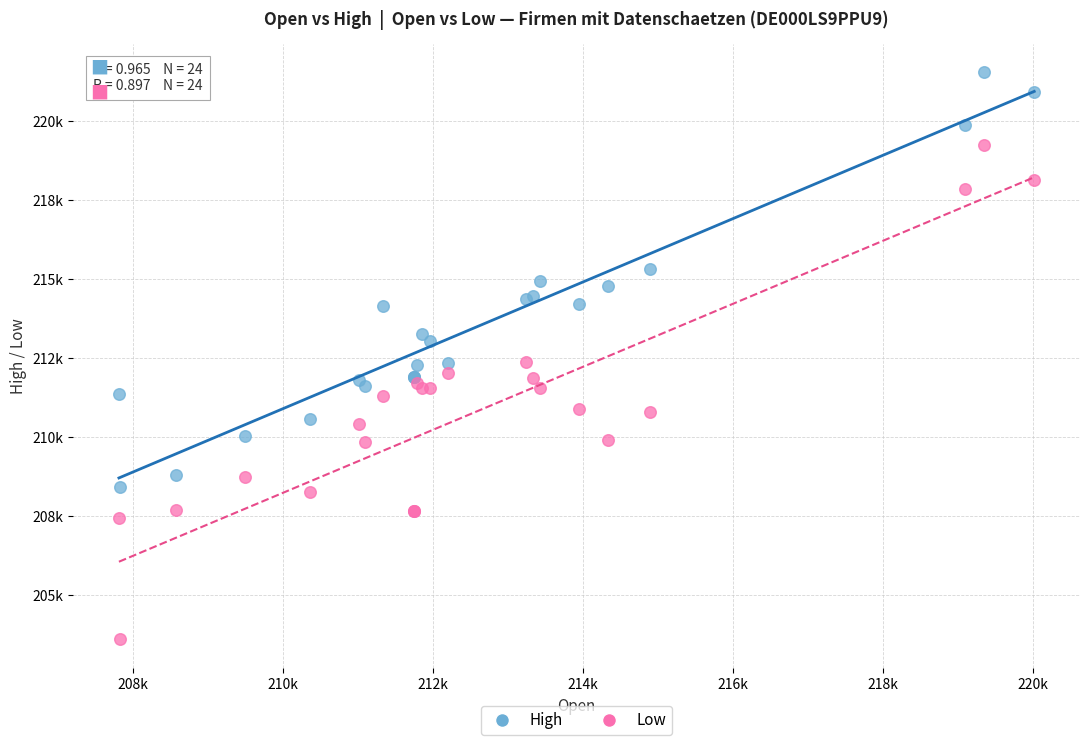

Which series has the widest spread of Y values?

Low